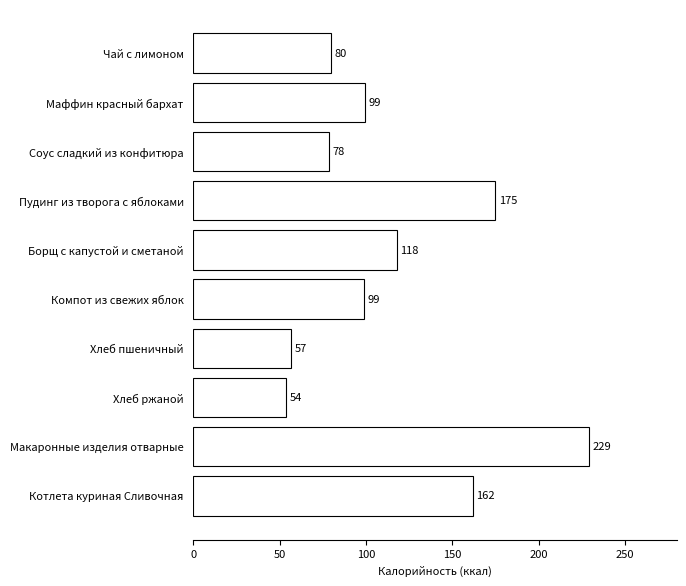

What is the maximum value shown in the chart?

229.4